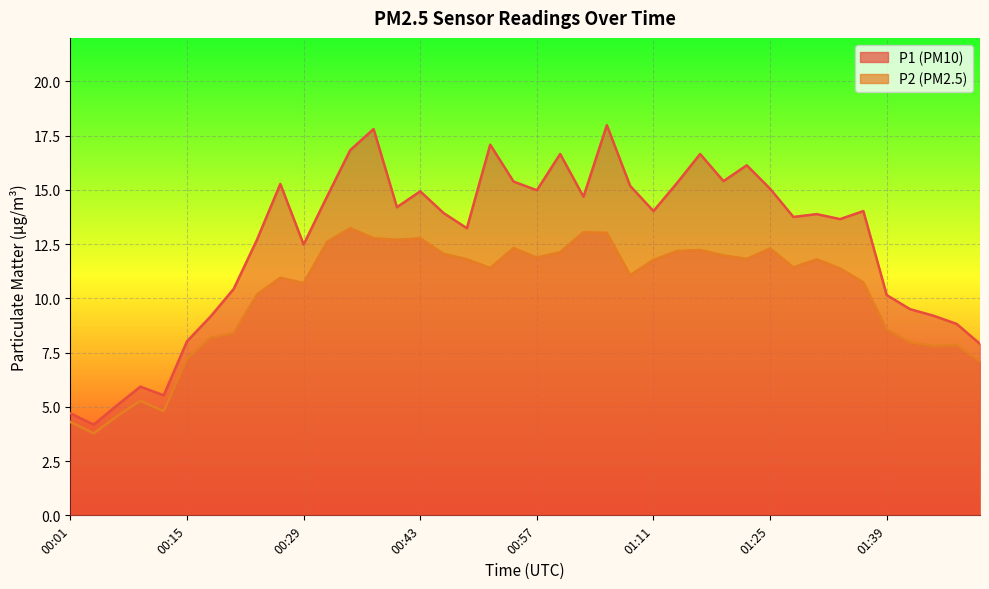

Reading left to right, list all the values displayed in this chart.

P1: 4.7	4.2	5.1	5.9	5.5	8.0	9.2	10.4	12.7	15.3	12.5	14.7	16.8	17.8	14.2	14.9	13.9	13.2	17.1	15.4	15.0	16.6	14.7	18.0	15.2	14.0	15.3	16.6	15.4	16.1	15.1	13.8	13.9	13.7	14.0	10.2	9.5	9.2	8.8	7.9
P2: 4.3	3.8	4.6	5.3	4.8	7.2	8.2	8.4	10.2	10.9	10.7	12.6	13.2	12.8	12.7	12.8	12.1	11.8	11.4	12.3	11.9	12.1	13.1	13.0	11.1	11.8	12.2	12.2	12.0	11.8	12.3	11.4	11.8	11.4	10.7	8.6	8.0	7.8	7.8	7.1